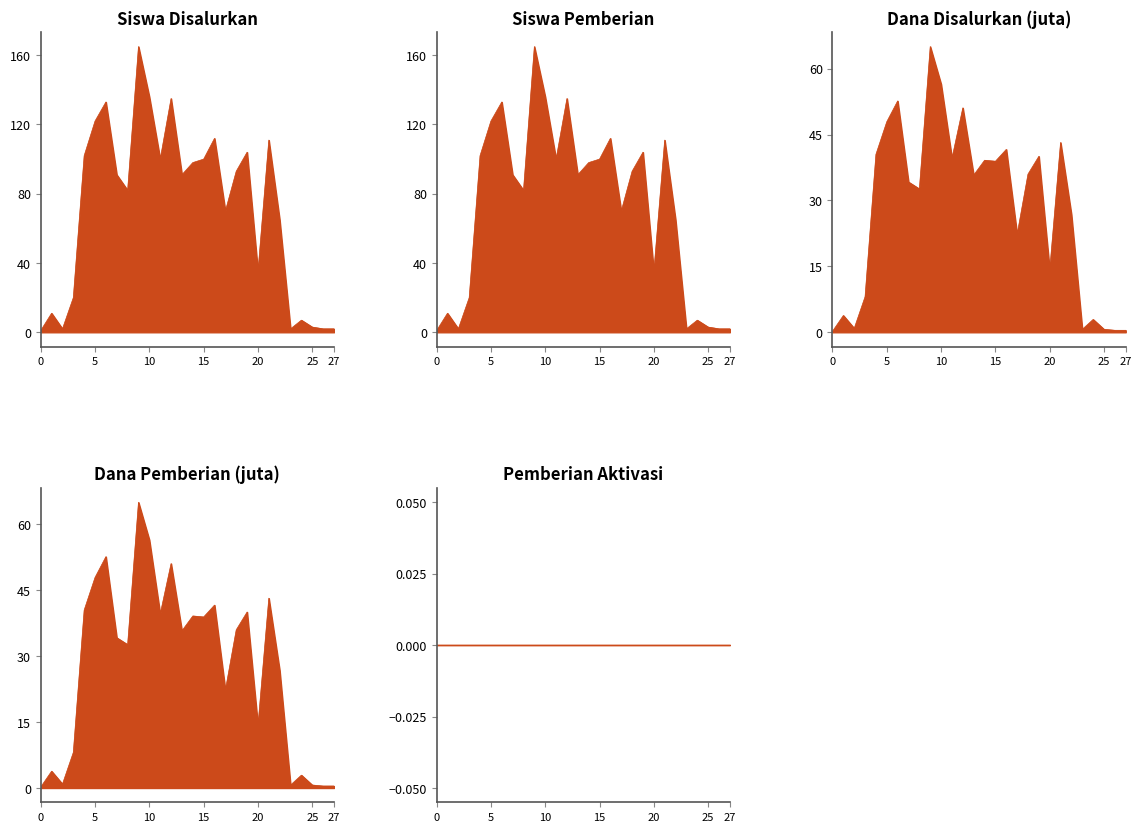

Does the chart display data point markers on the line(s)?

No